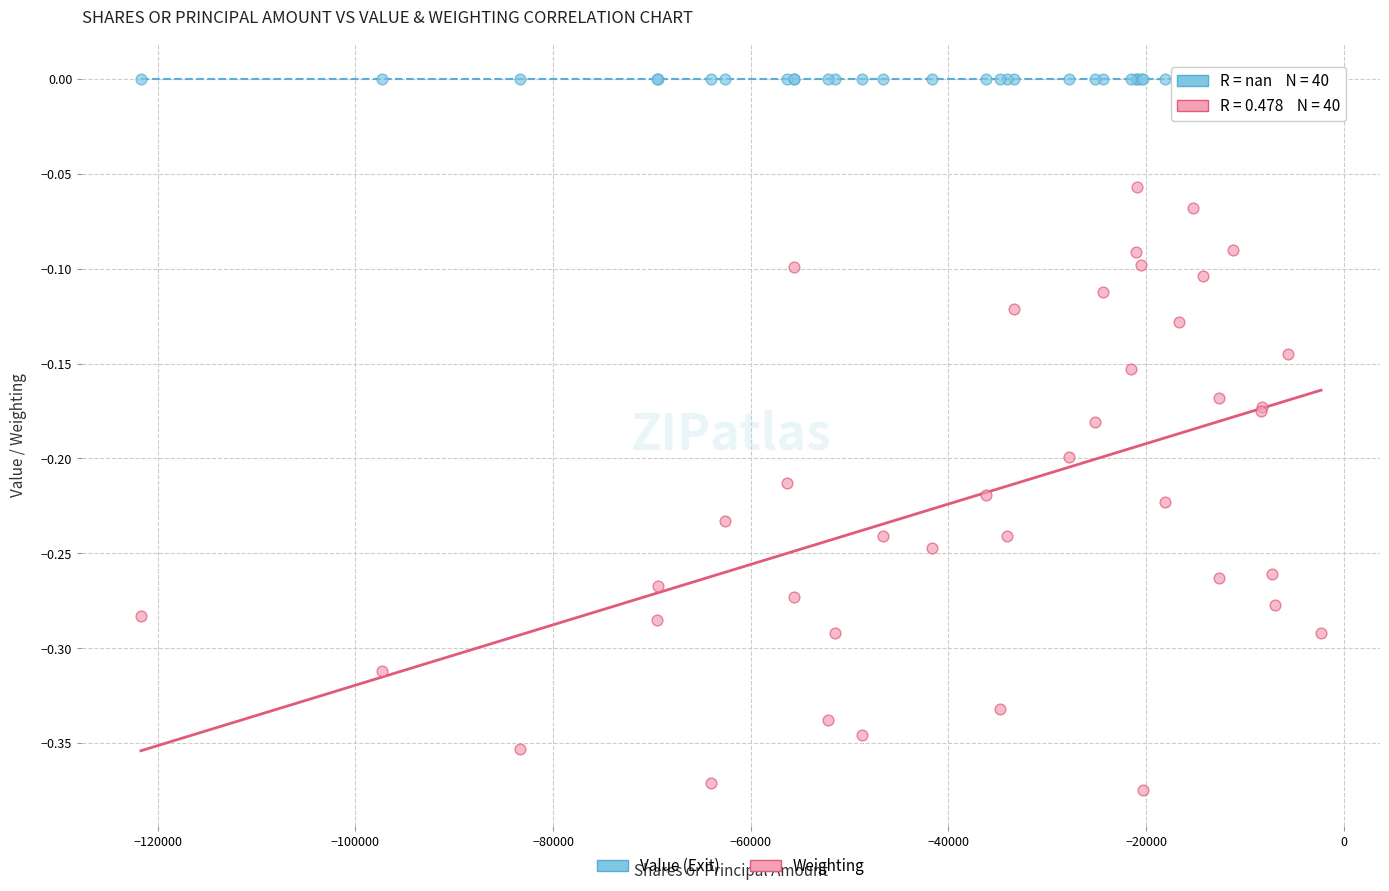

Which series reaches the maximum Y coordinate?

Value (Exit)